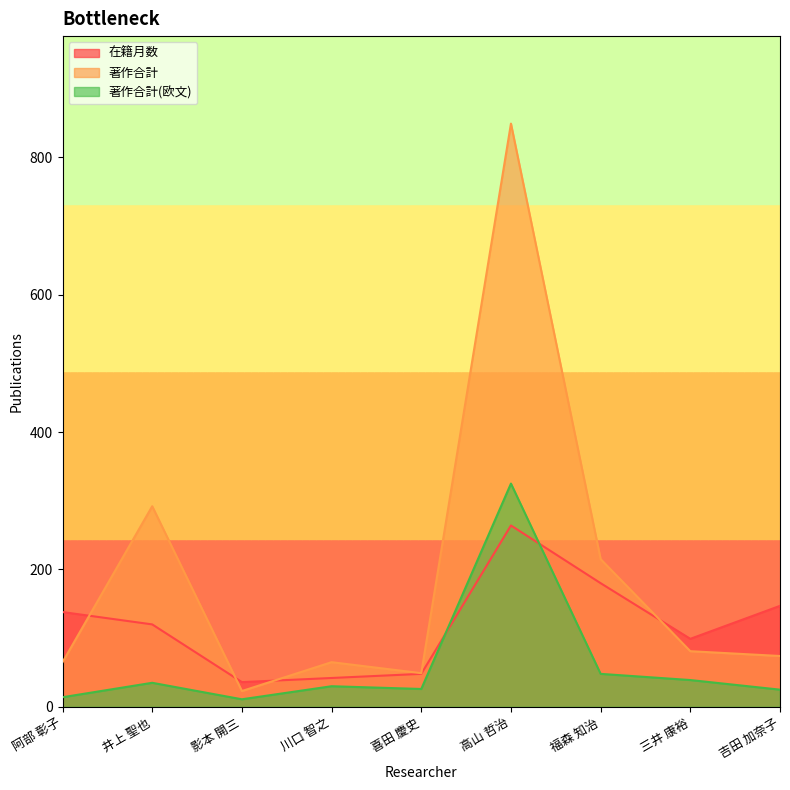

List the labels in order of 著作合計(欧文) value, largest first.

高山 哲治, 福森 知治, 三井 康裕, 井上 聖也, 川口 智之, 喜田 慶史, 吉田 加奈子, 阿部 彰子, 影本 開三